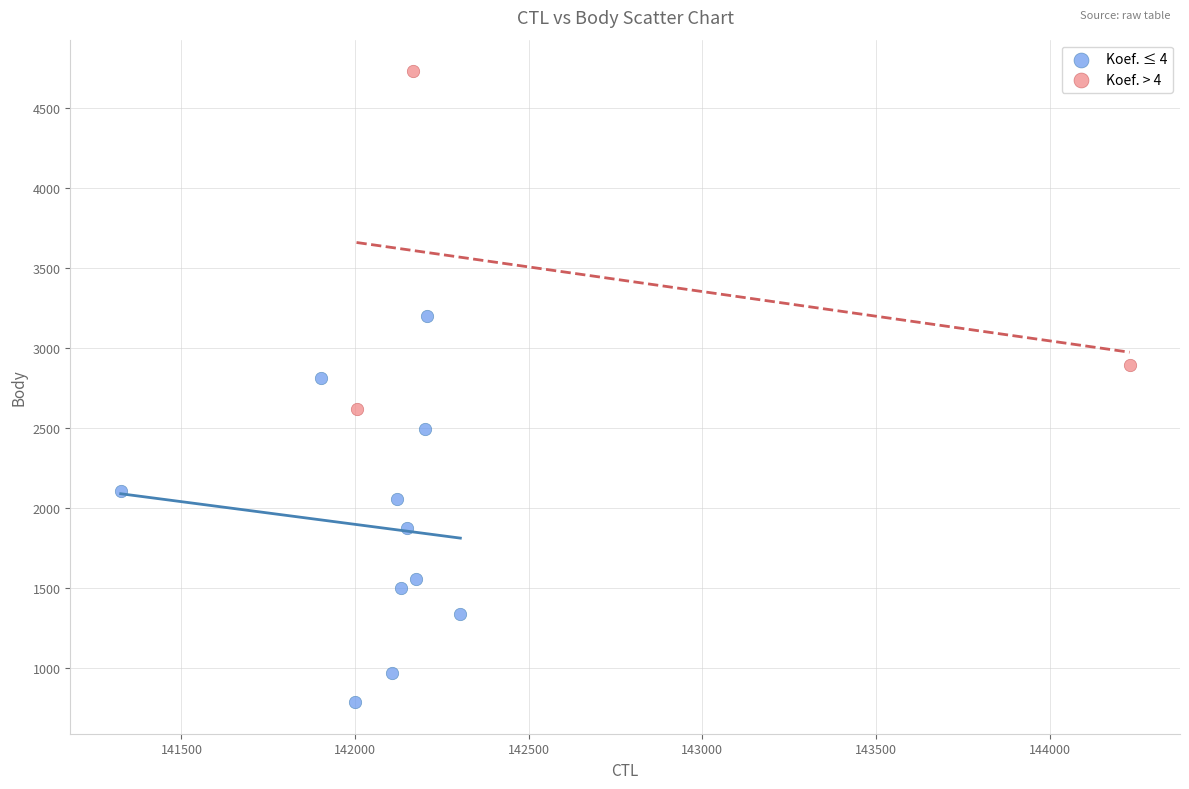

Which series contains the lowest Y value?

Koef. ≤ 4